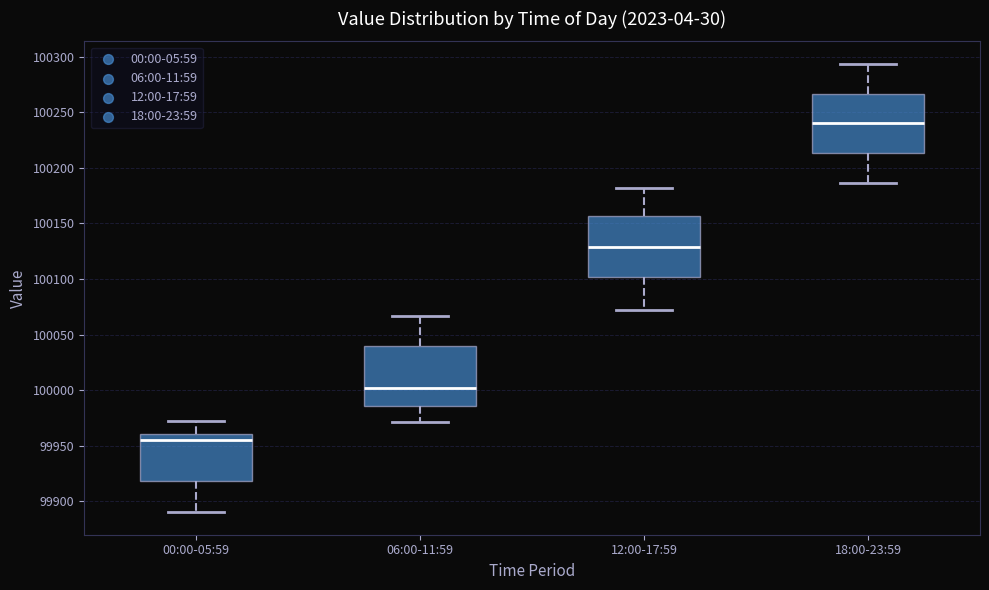

Where does the median line of the box for 12:00-17:59 sit on the y-axis? The values are not printed on the chart, so give them approximately, as read against the axis.

100130